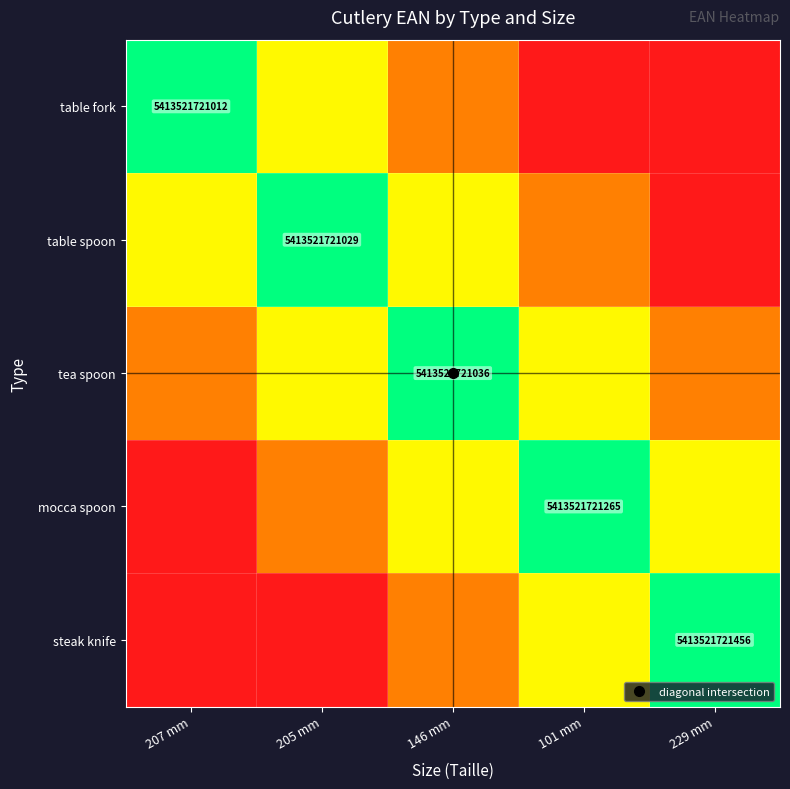

Is it true that steak knife equals 0.4 at 229 mm?

False